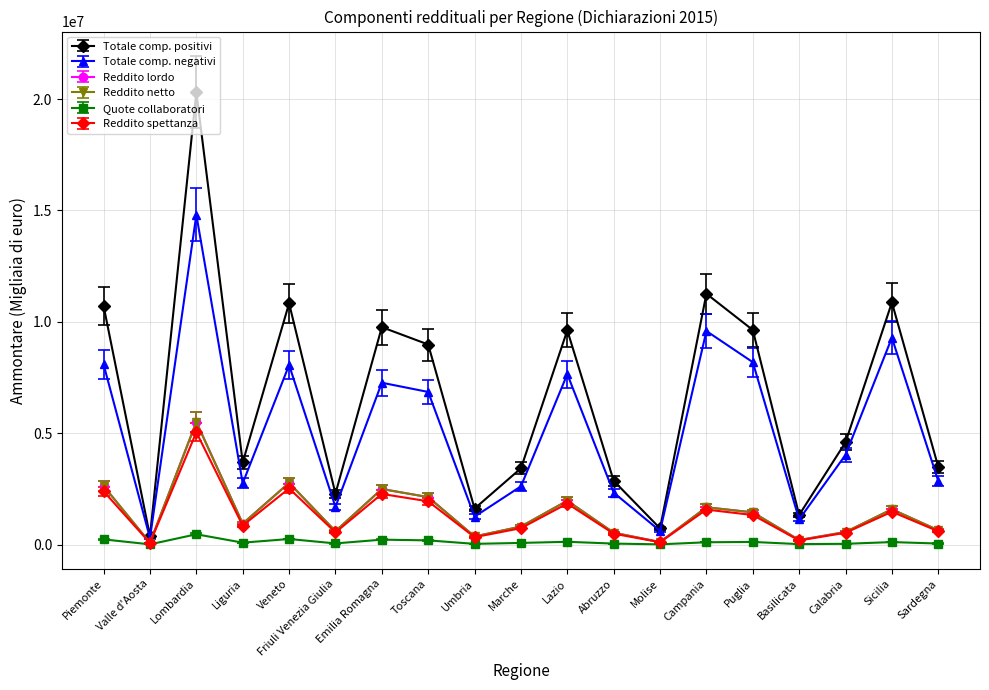

How many interior local peaks does the Reddito netto series have?

6